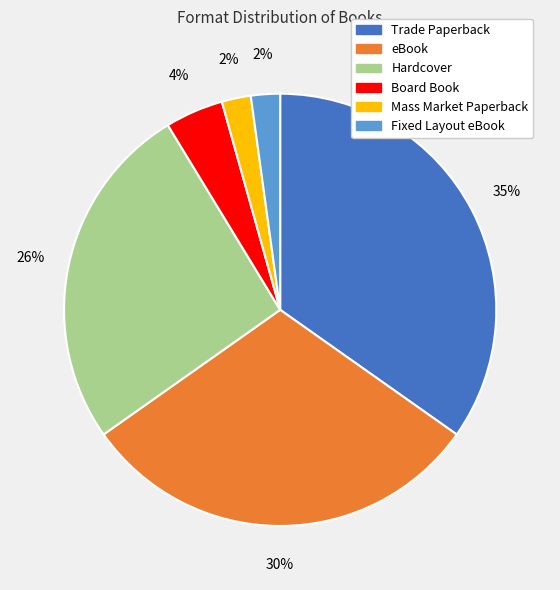

Does Hardcover represent more than half of the total?

No